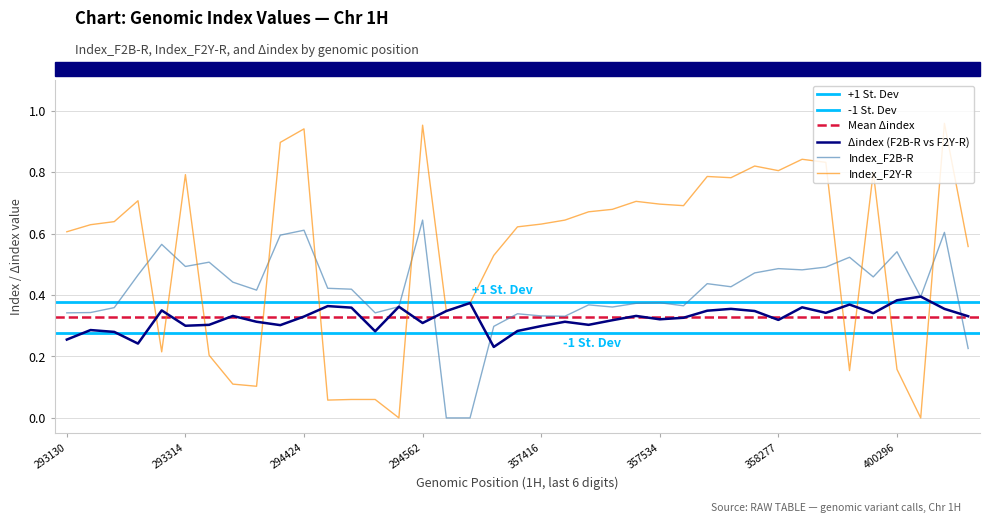

Which series has the largest range (max minus min)?

Index_F2Y-R